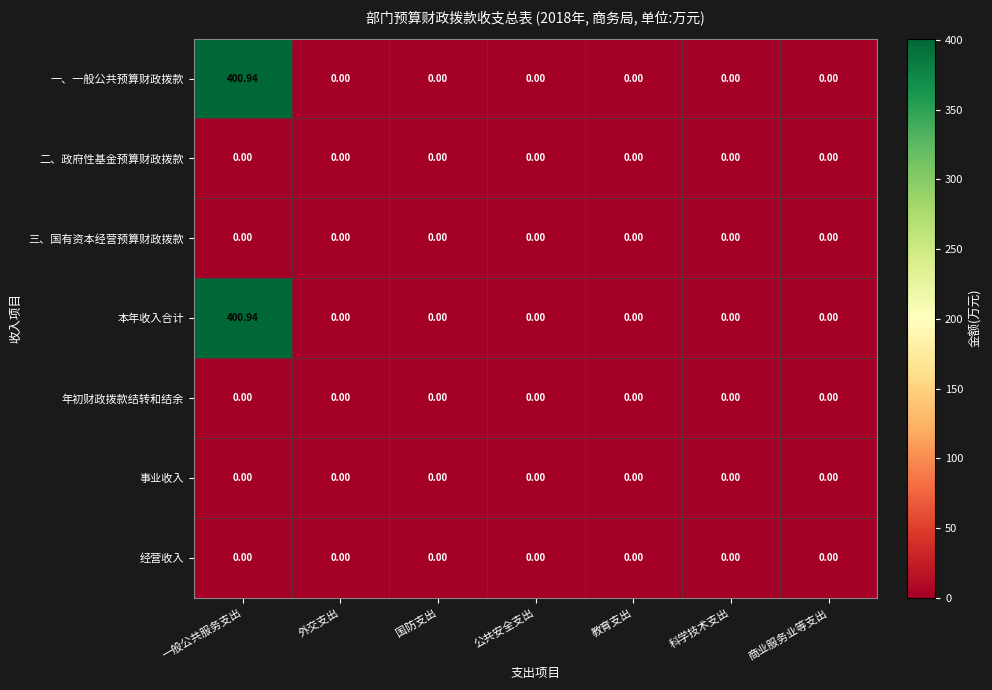

Which label corresponds to the largest value in the chart?

一般公共服务支出